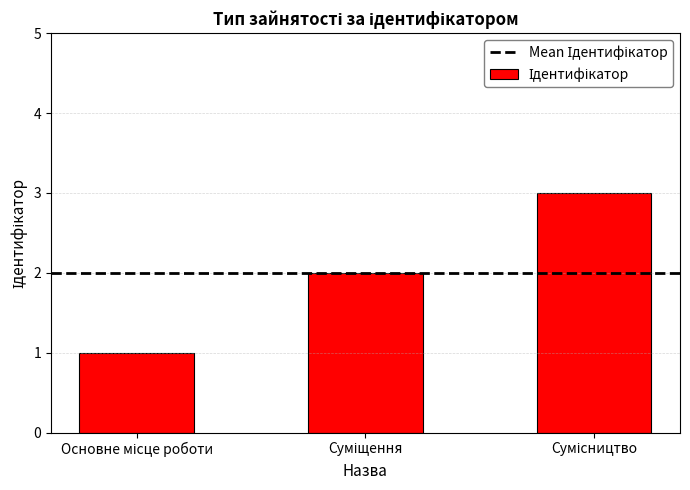

What is the average value?

2